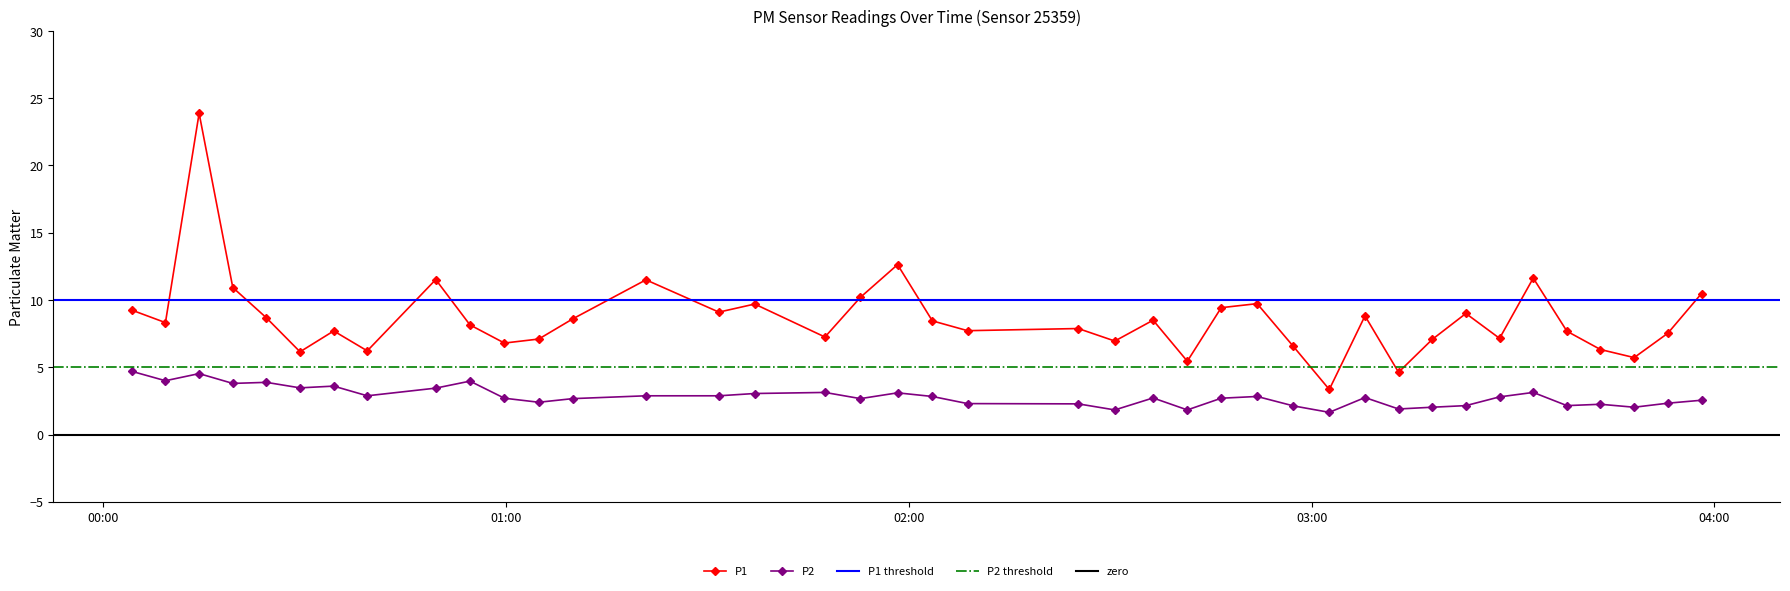

What is the sum of all P2 values?

112.9